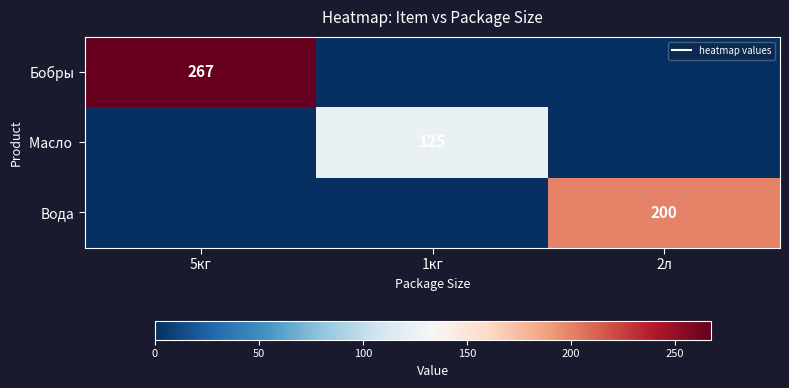

At how many categories does at least one series exceed 100?

3